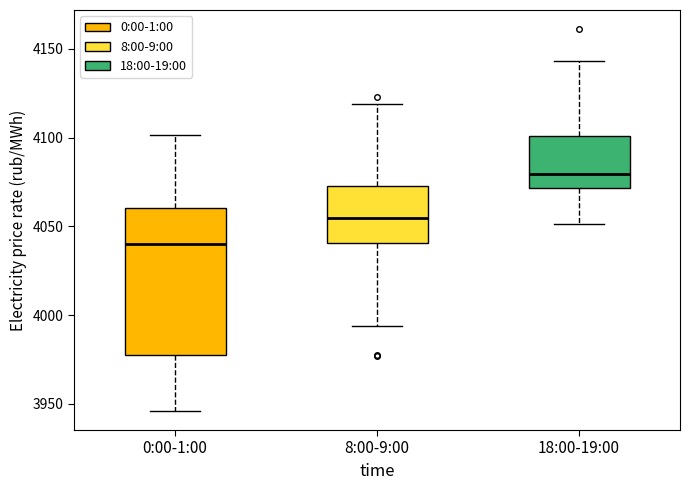

Reading left to right, read every box against the y-axis: the position of its median line, the range the box covers, and the ends of its whiskers. The values are not printed on the chart, so give them approximately, as read against the axis.

0:00-1:00: median 4040, box 3980 to 4060, whiskers 3945 to 4100
8:00-9:00: median 4055, box 4040 to 4075, whiskers 3995 to 4120
18:00-19:00: median 4080, box 4070 to 4100, whiskers 4050 to 4145